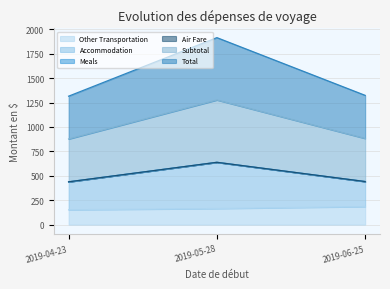

Between 2019-05-28 and 2019-04-23, which is larger?

2019-05-28